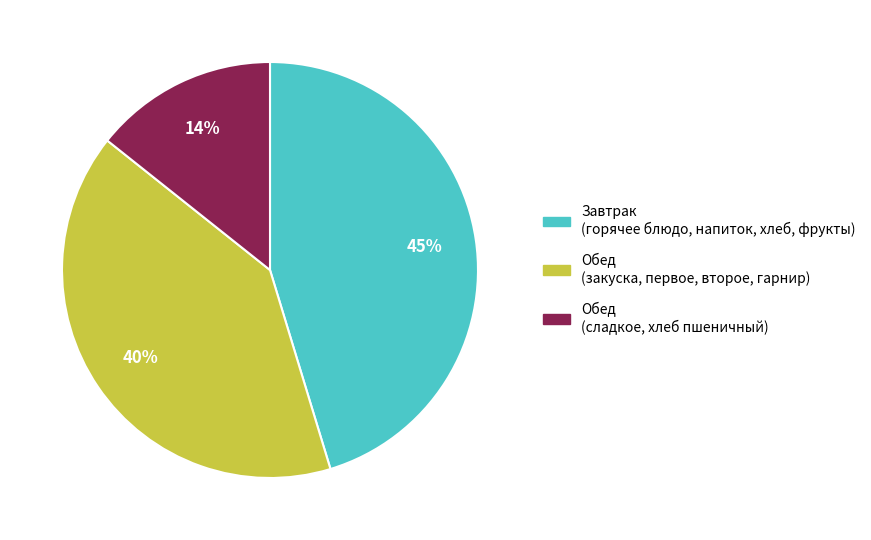

Is there a majority slice in this chart?

No